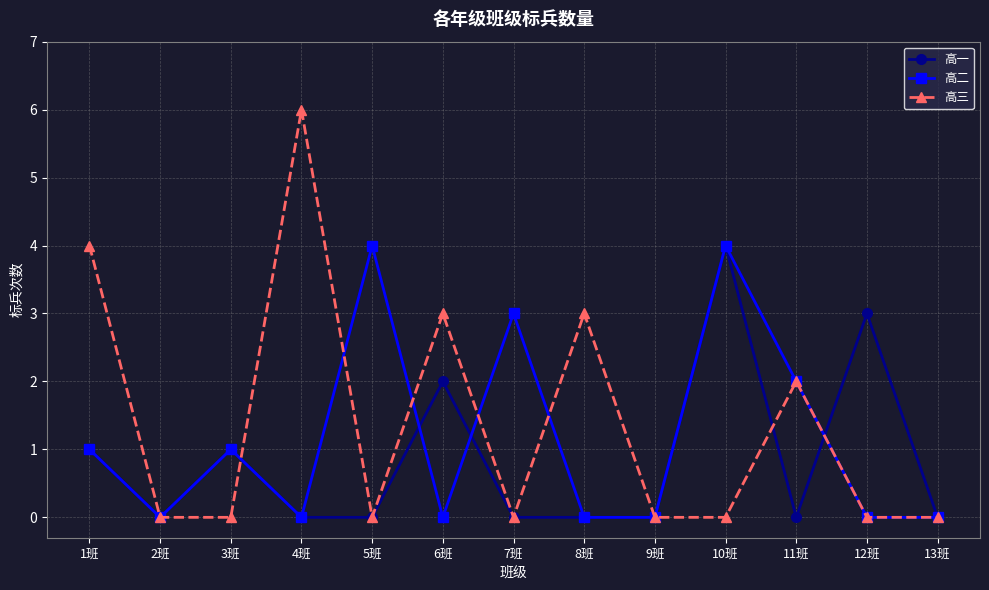

Which series has the widest spread of values?

高三